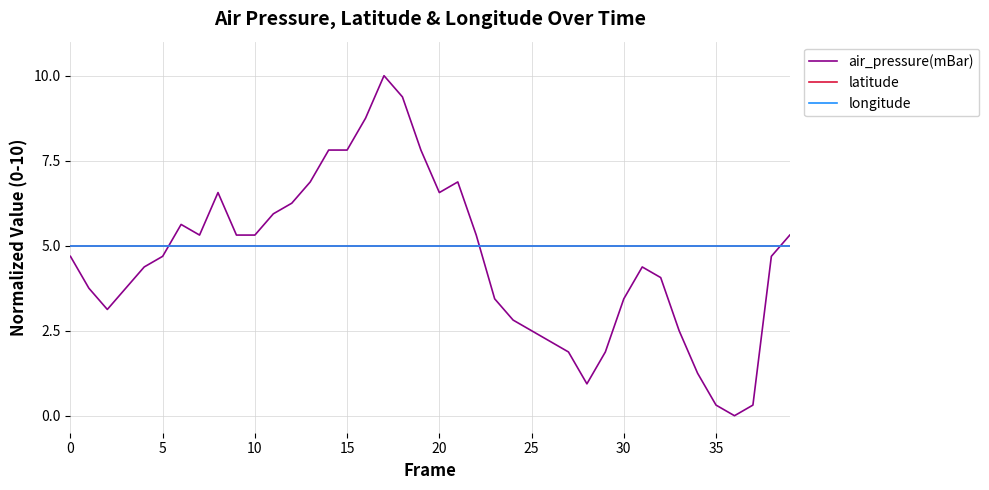

Reading left to right, what are all the values shown in this chart?

air_pressure(mBar): 4.7	3.8	3.1	3.8	4.4	4.7	5.6	5.3	6.6	5.3	5.3	5.9	6.2	6.9	7.8	7.8	8.8	10.0	9.4	7.8	6.6	6.9	5.3	3.4	2.8	2.5	2.2	1.9	0.9	1.9	3.4	4.4	4.1	2.5	1.3	0.3	0.0	0.3	4.7	5.3
latitude: 5.0	5.0	5.0	5.0	5.0	5.0	5.0	5.0	5.0	5.0	5.0	5.0	5.0	5.0	5.0	5.0	5.0	5.0	5.0	5.0	5.0	5.0	5.0	5.0	5.0	5.0	5.0	5.0	5.0	5.0	5.0	5.0	5.0	5.0	5.0	5.0	5.0	5.0	5.0	5.0
longitude: 5.0	5.0	5.0	5.0	5.0	5.0	5.0	5.0	5.0	5.0	5.0	5.0	5.0	5.0	5.0	5.0	5.0	5.0	5.0	5.0	5.0	5.0	5.0	5.0	5.0	5.0	5.0	5.0	5.0	5.0	5.0	5.0	5.0	5.0	5.0	5.0	5.0	5.0	5.0	5.0